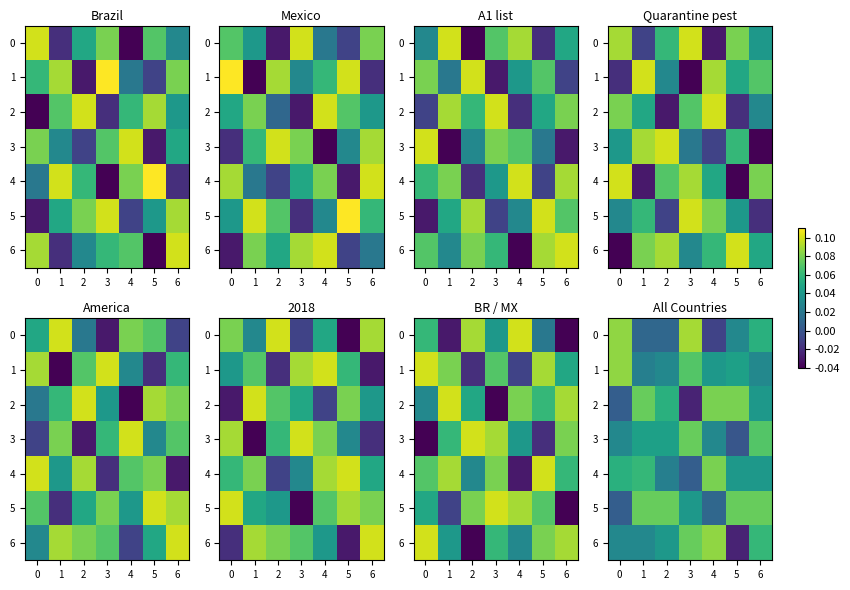

Between 4 and 1, which is larger?

1